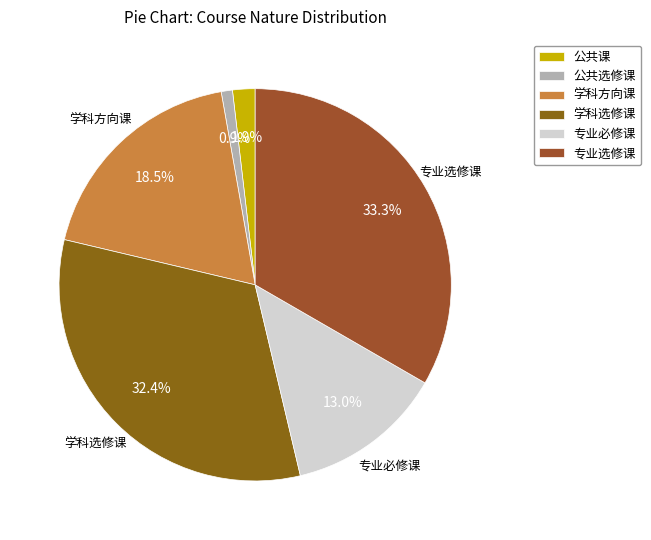

Which has a higher value, 学科方向课 or 专业选修课?

专业选修课